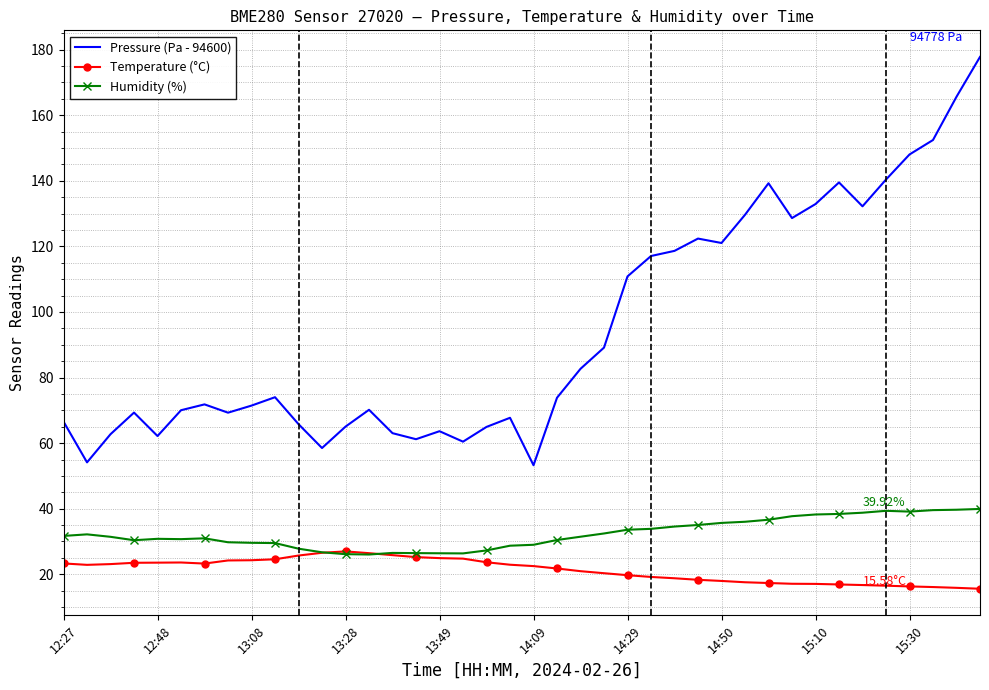

What are all the series names shown in the legend?

Pressure (Pa - 94600), Temperature (°C), Humidity (%)